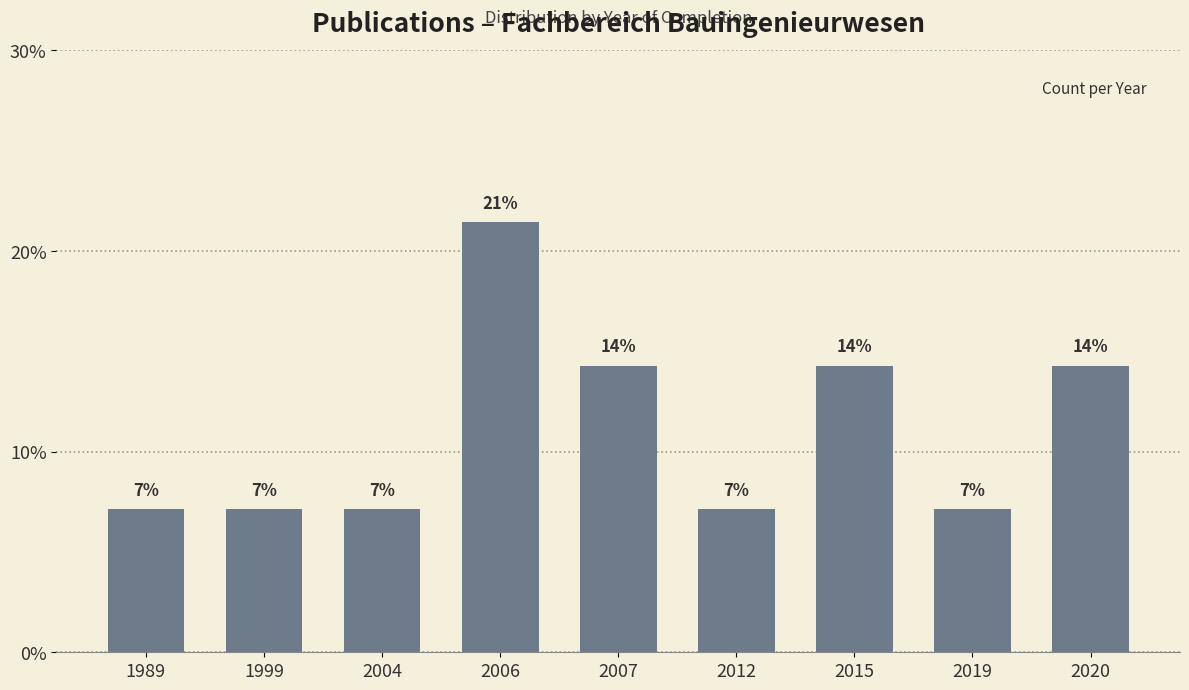

How many bars are there in total?

9